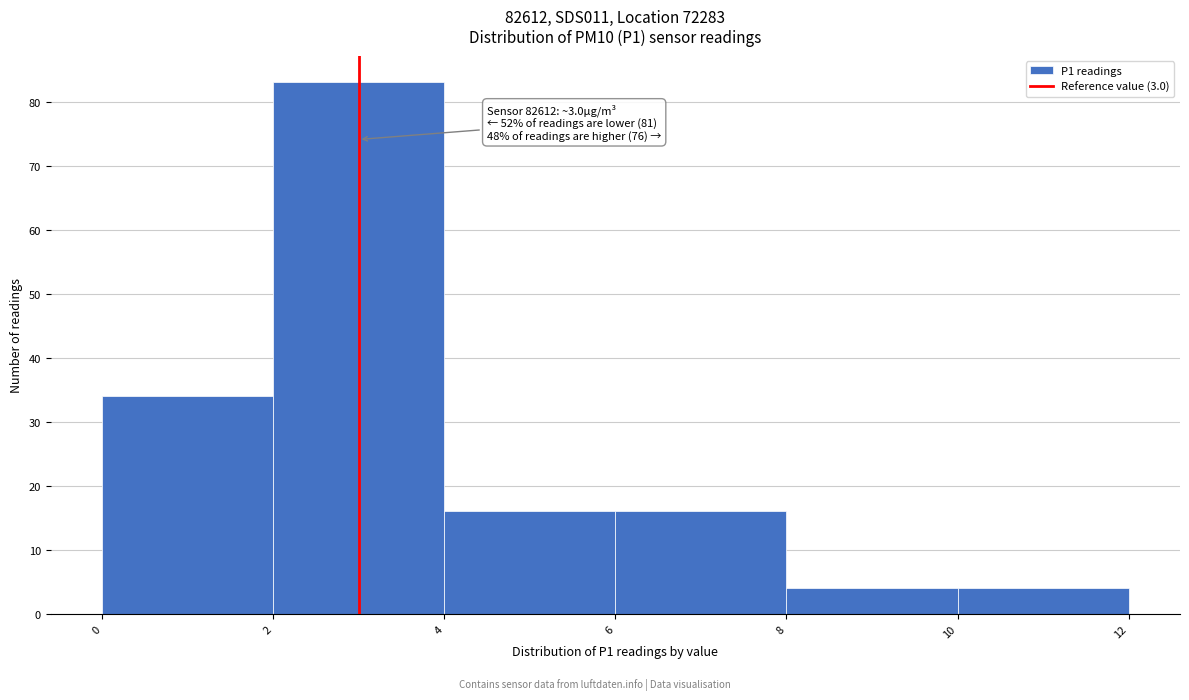

Over which range of the x-axis is the bar tallest?

2 to 4